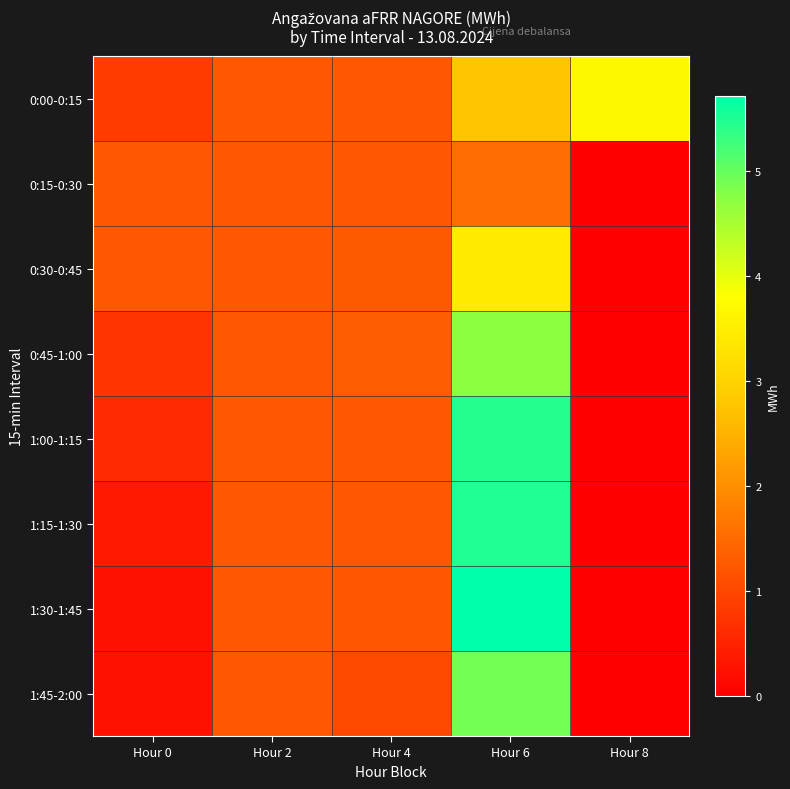

How many distinct data groups are displayed?

8